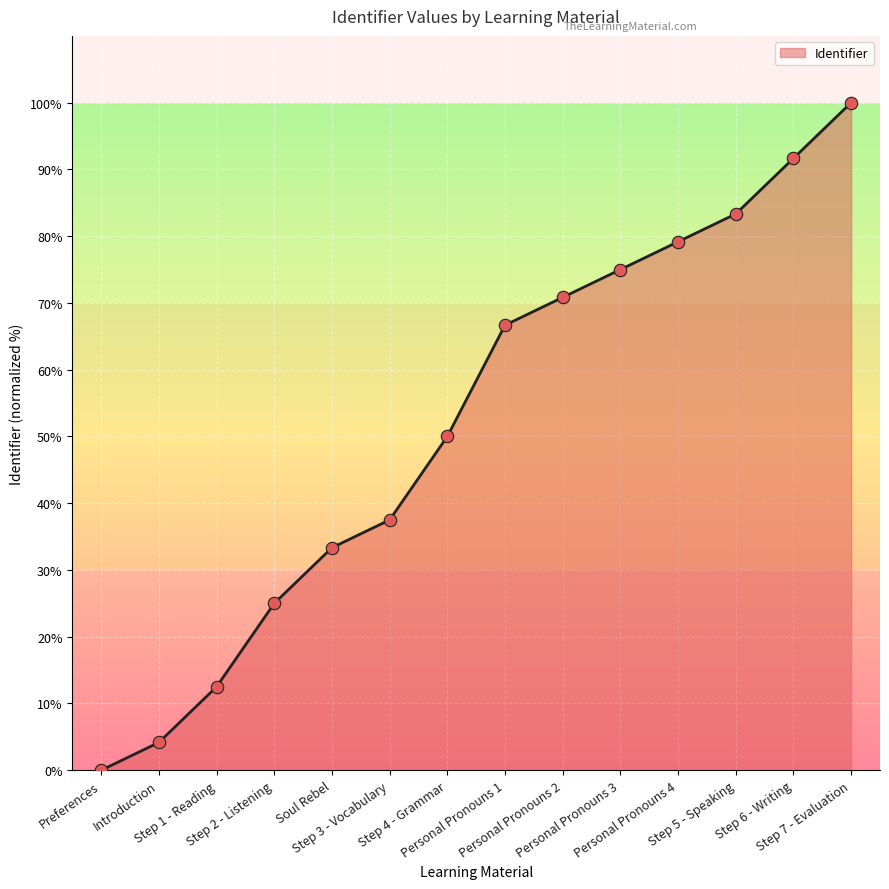

Which has a higher value, Personal Pronouns 3 or Step 1 - Reading?

Personal Pronouns 3